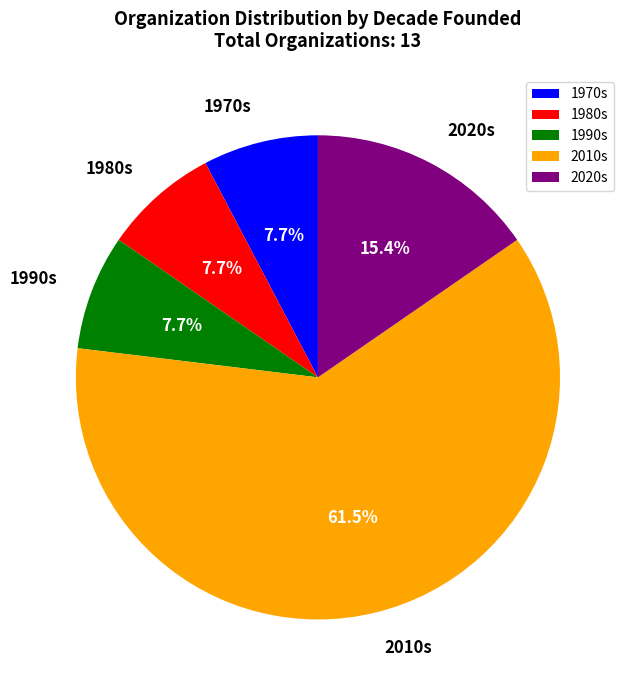

Which category has the biggest portion of the pie?

2010s